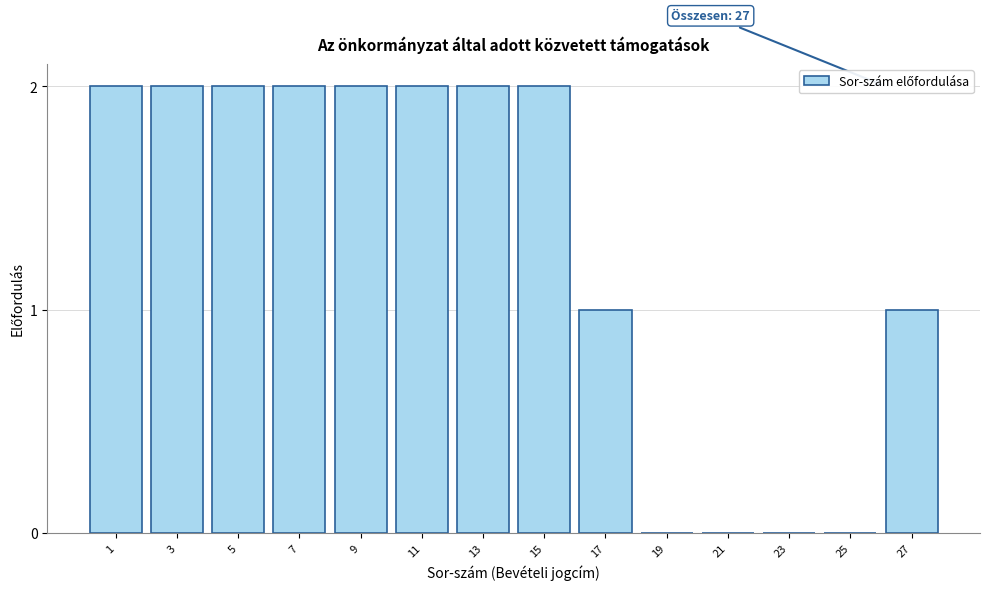

Reading right to left, what are all the values shown in this chart?

27=1	25=0	23=0	21=0	19=0	17=1	15=2	13=2	11=2	9=2	7=2	5=2	3=2	1=2